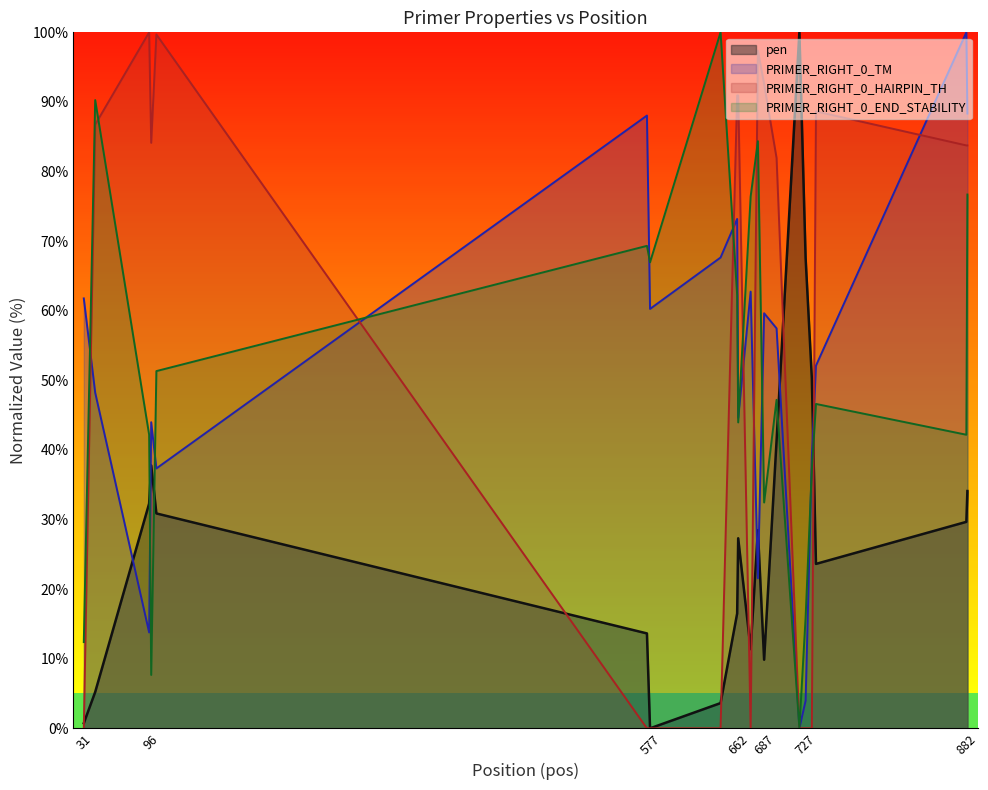

What is the total value across all series at 681?

231.8